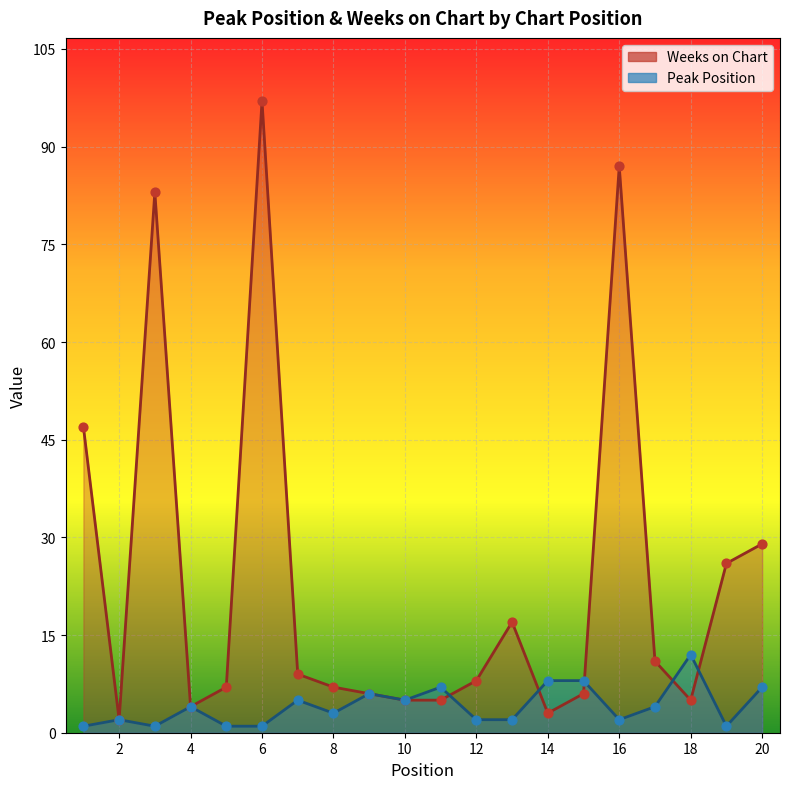

Is the value of Peak Position at 18 greater than the value of Weeks on Chart at 6?

No